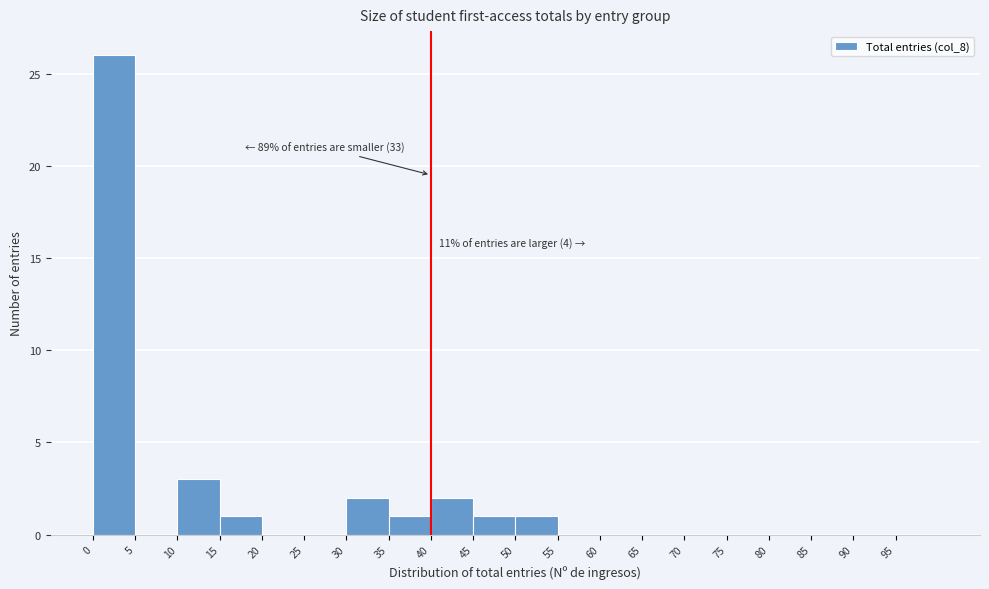

Over which range of the x-axis is the bar tallest?

0 to 5